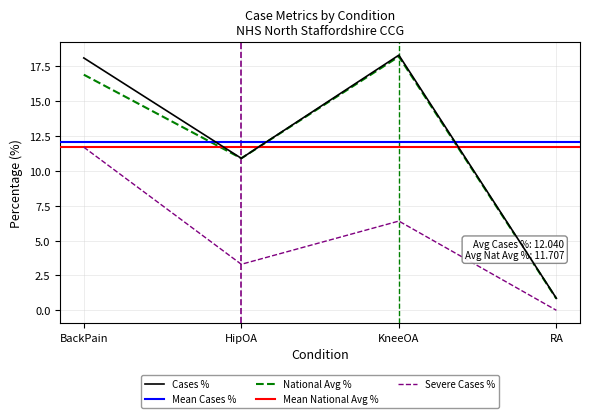

What is the spread (max minus min) of values at KneeOA?

11.9